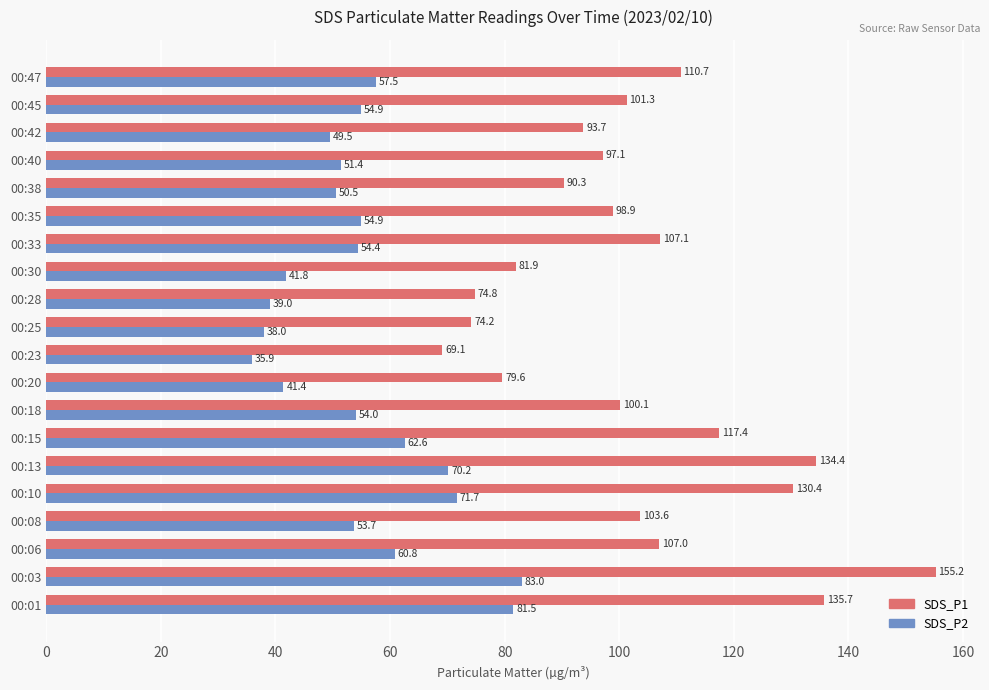

Which series changed the most between 00:13 and 00:20?

SDS_P1